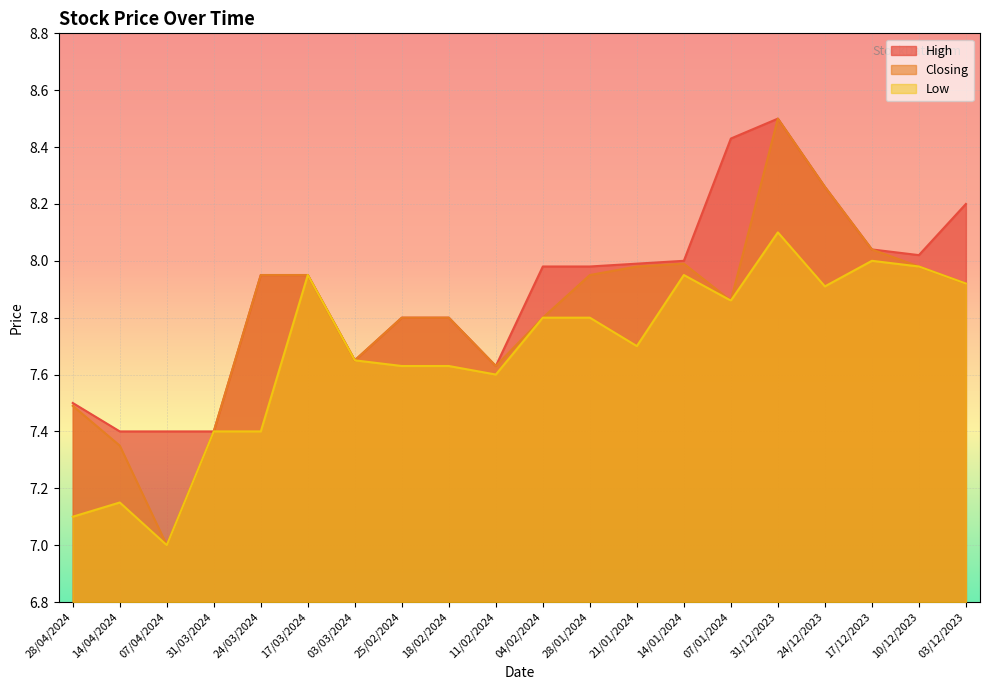

What is the value of the High point at the 12th from the left?

8.0